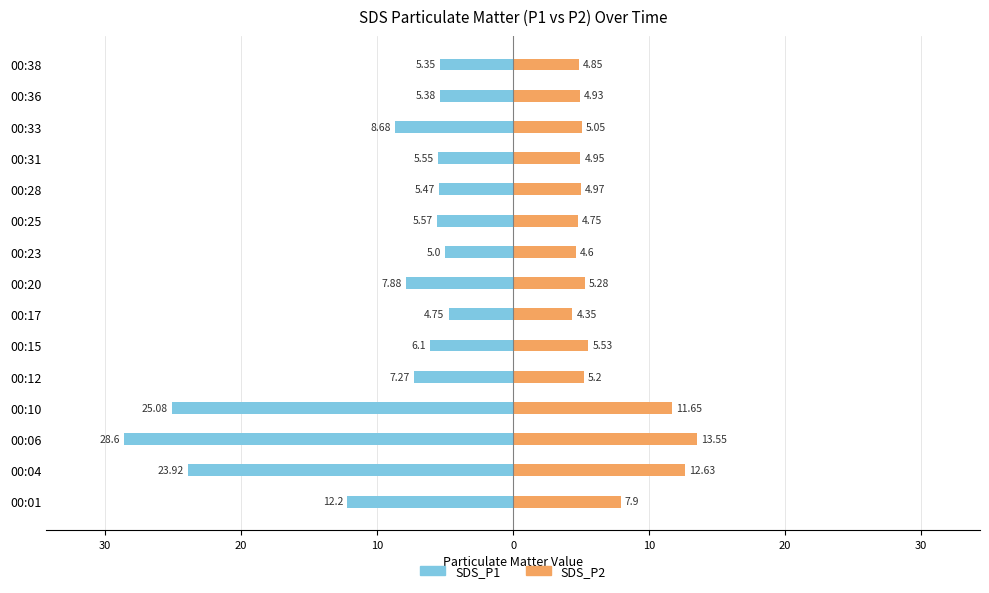

True or false: SDS_P1 has a value of -2.3 at 00:17.

False